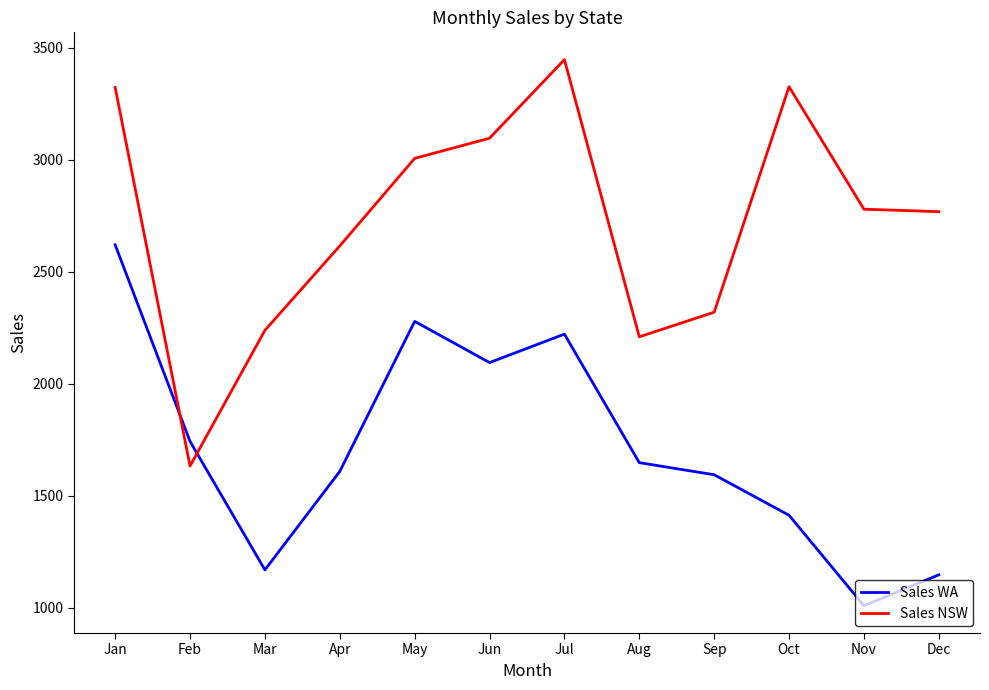

Which series has the largest range (max minus min)?

Sales NSW